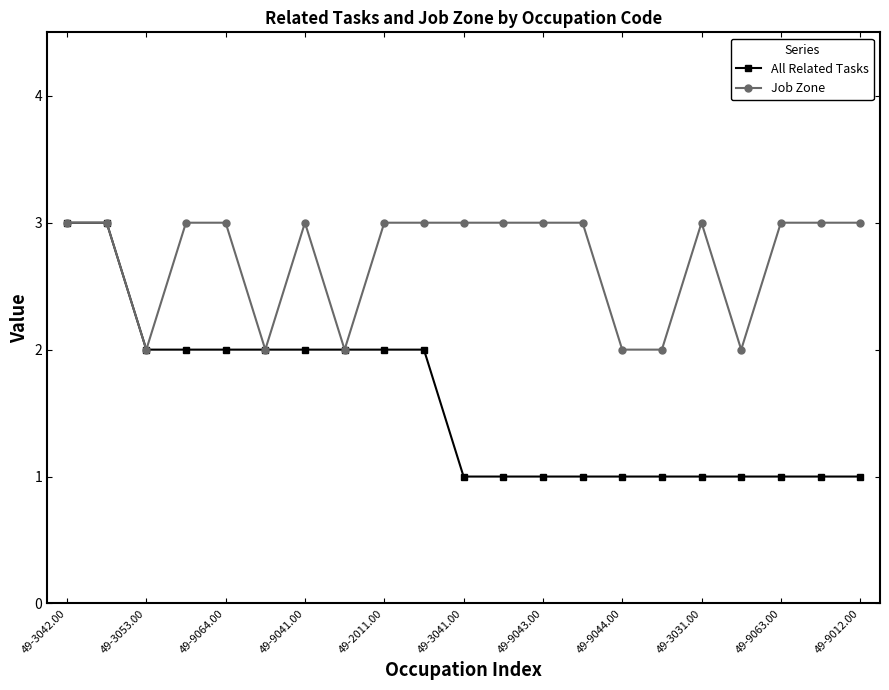

What is the maximum value shown in the chart?

3